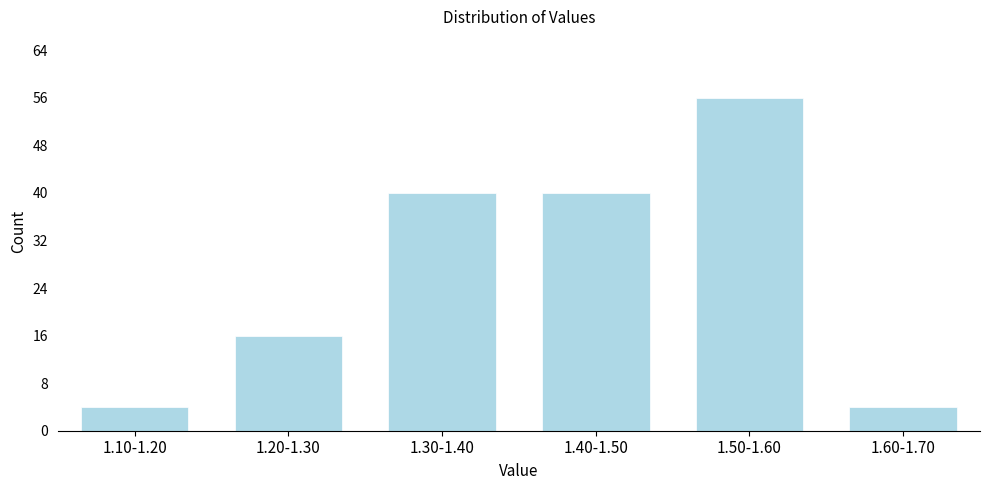

Reading right to left, list all the values displayed in this chart.

1.60-1.70=4	1.50-1.60=56	1.40-1.50=40	1.30-1.40=40	1.20-1.30=16	1.10-1.20=4